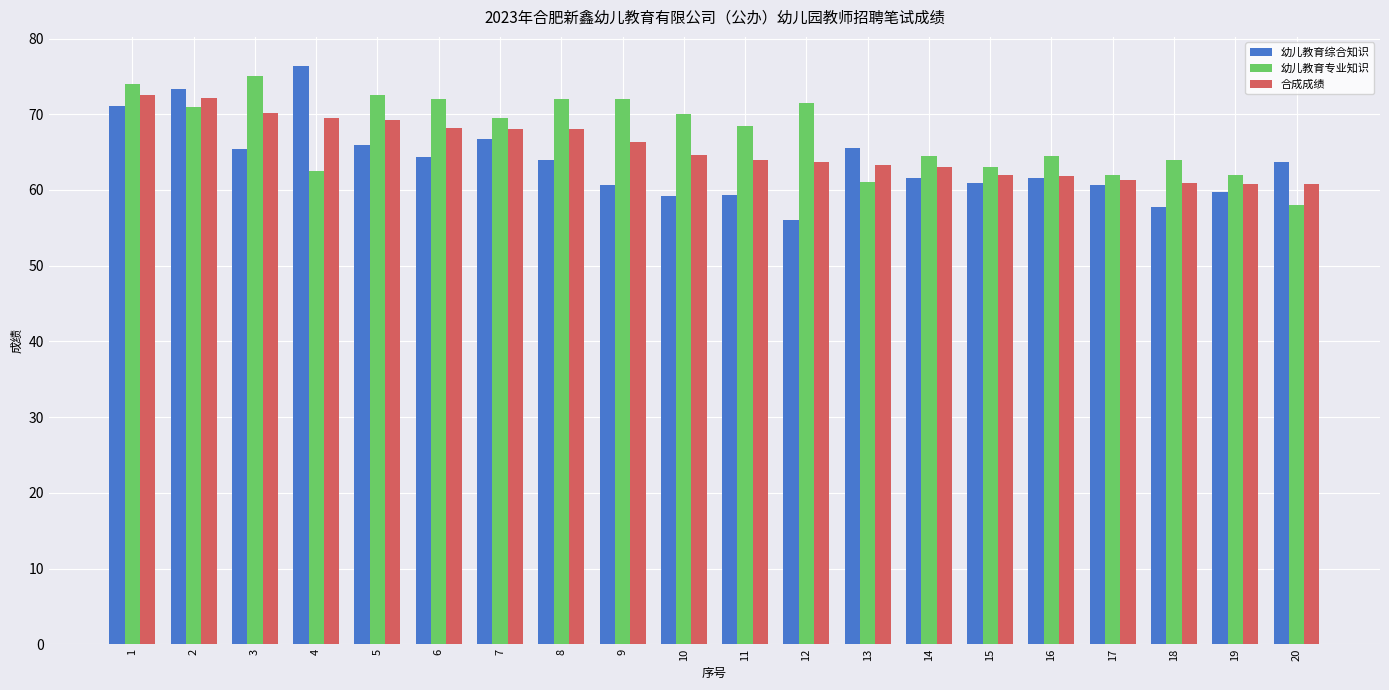

Which series has the largest range (max minus min)?

幼儿教育综合知识